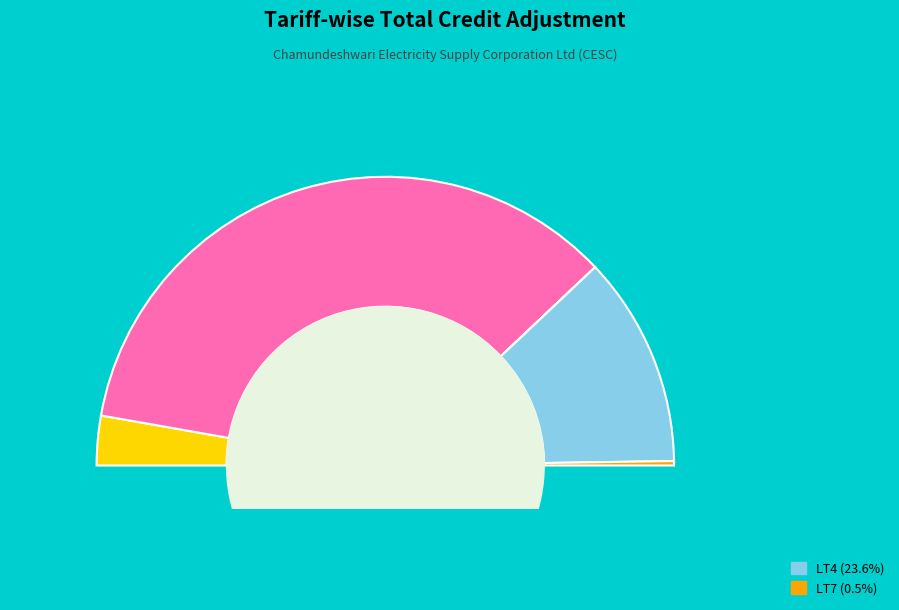

Rank the categories by value from highest to lowest.

LT2, LT4, LT1, LT7, LT3